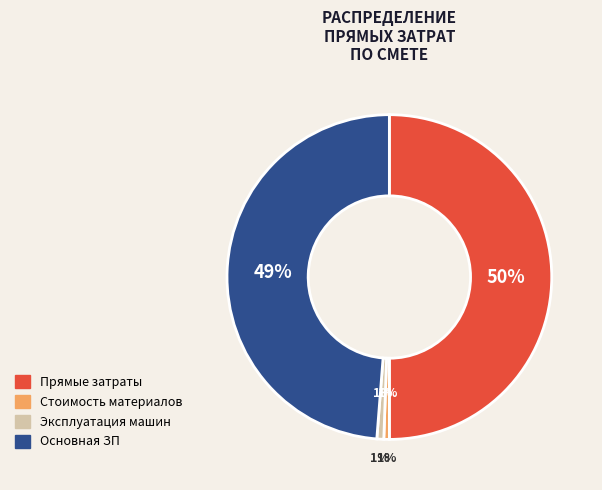

Rank the categories by value from lowest to highest.

Стоимость материалов, Эксплуатация машин, Основная ЗП, Прямые затраты